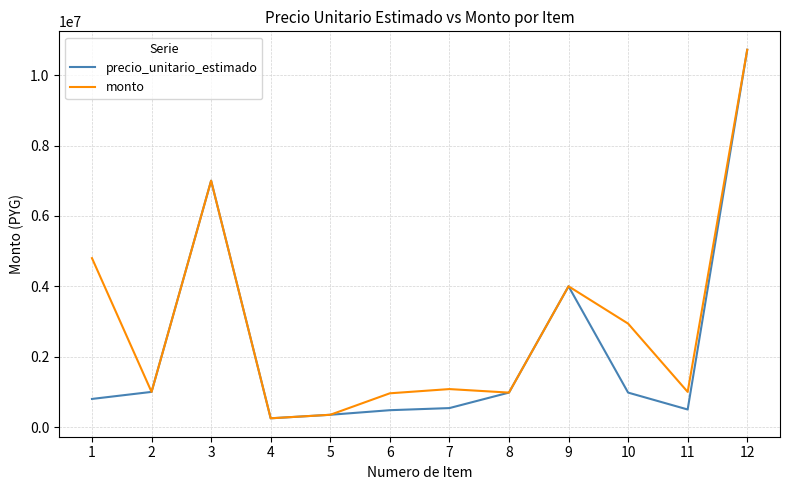

At how many categories does at least one series exceed 9419196?

1